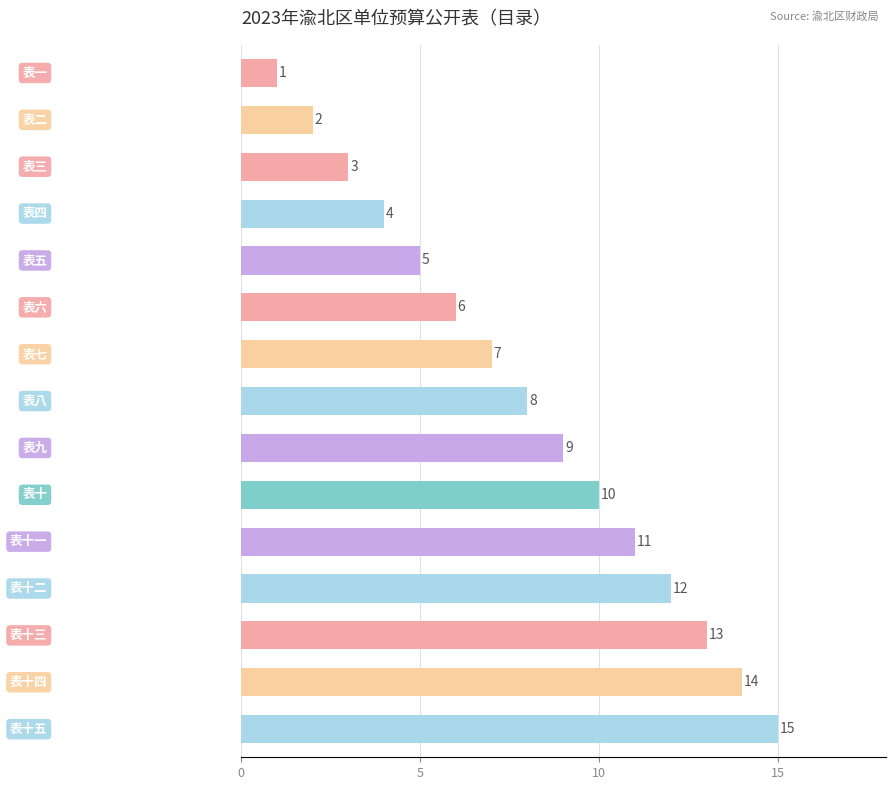

What is the difference between the maximum and minimum values?

14